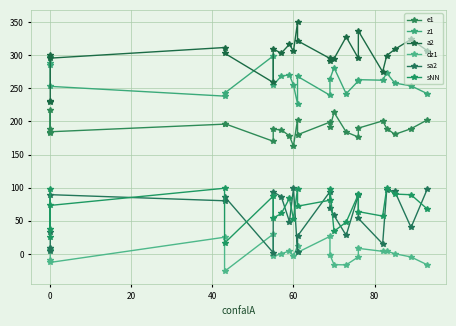

True or false: e1 and sNN intersect in this chart.

False